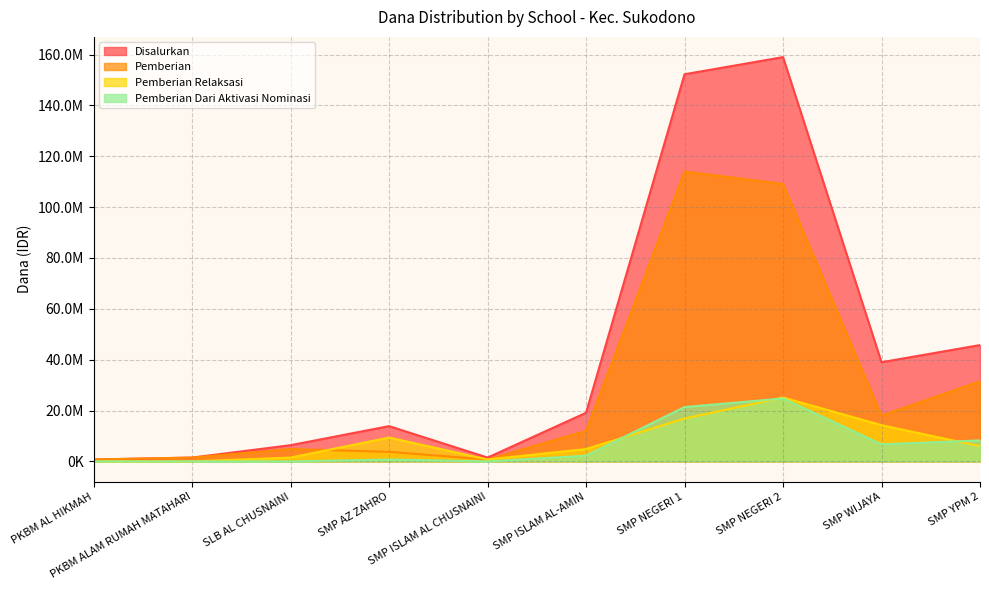

How many intersections are there between Pemberian Dari Aktivasi Nominasi and Pemberian Relaksasi?

3